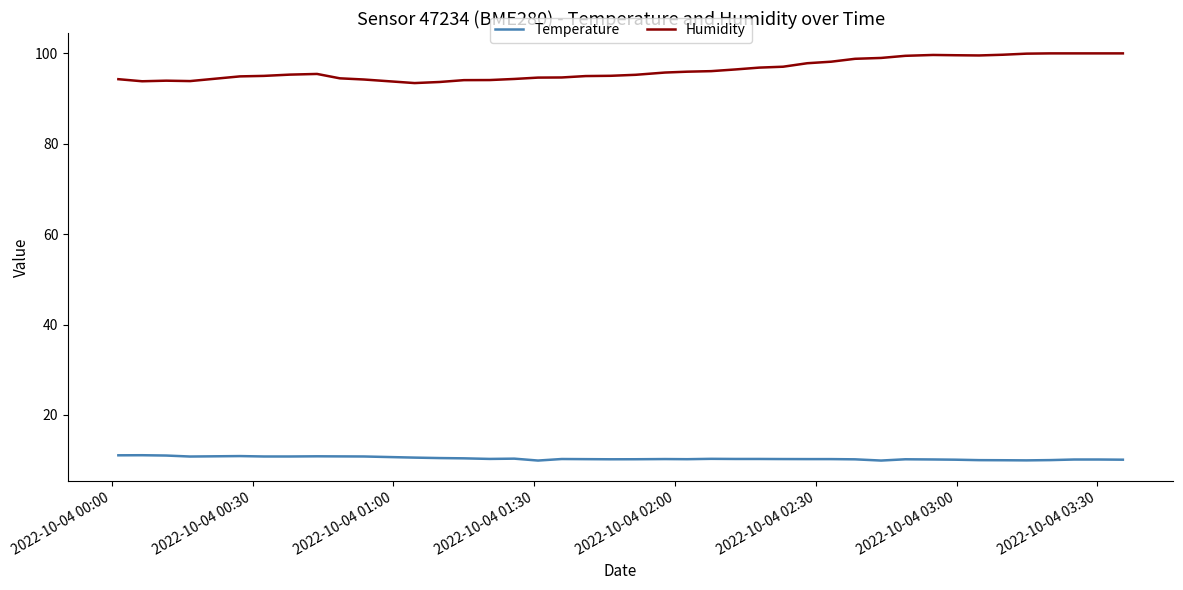

Which series has the largest total across all categories?

Humidity